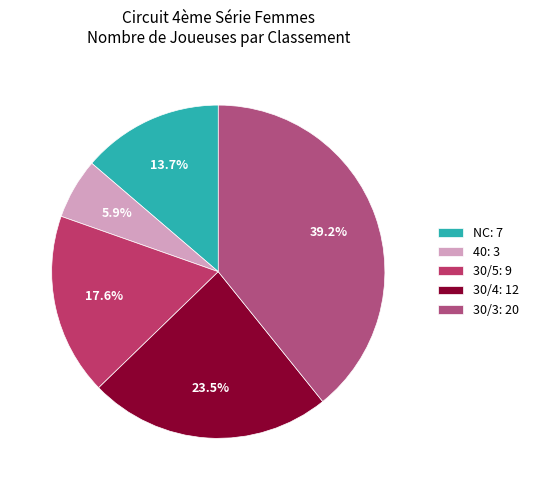

How many slices are in this pie chart?

5